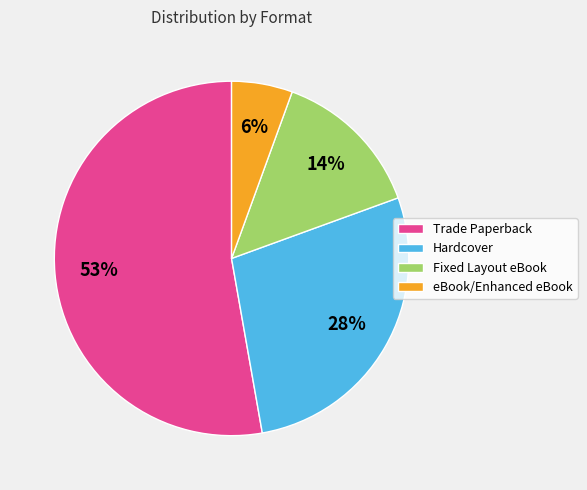

To the nearest percent, what percentage of the pie is Hardcover?

28%